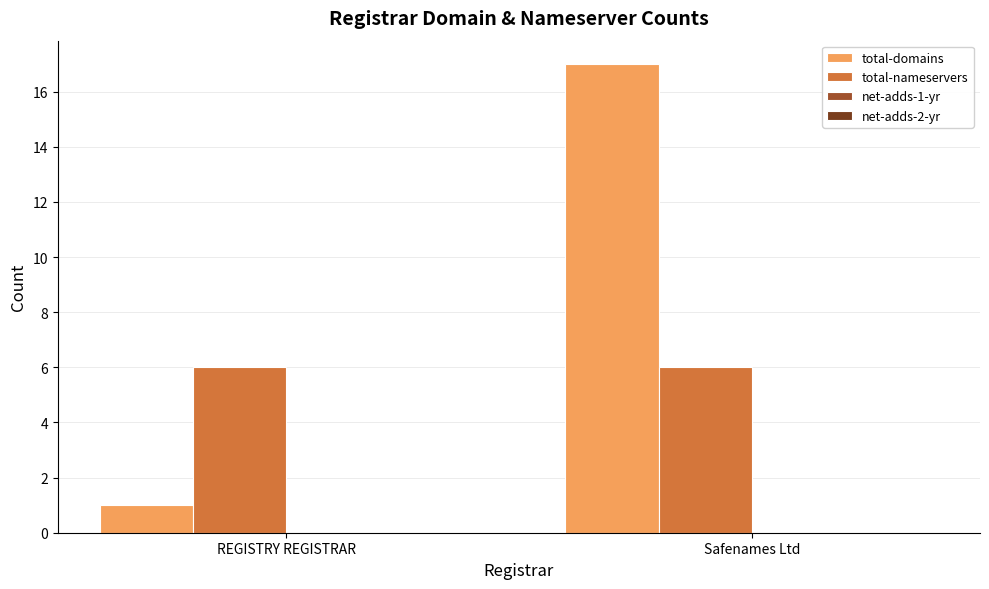

Which series changed the most between REGISTRY REGISTRAR and Safenames Ltd?

total-domains